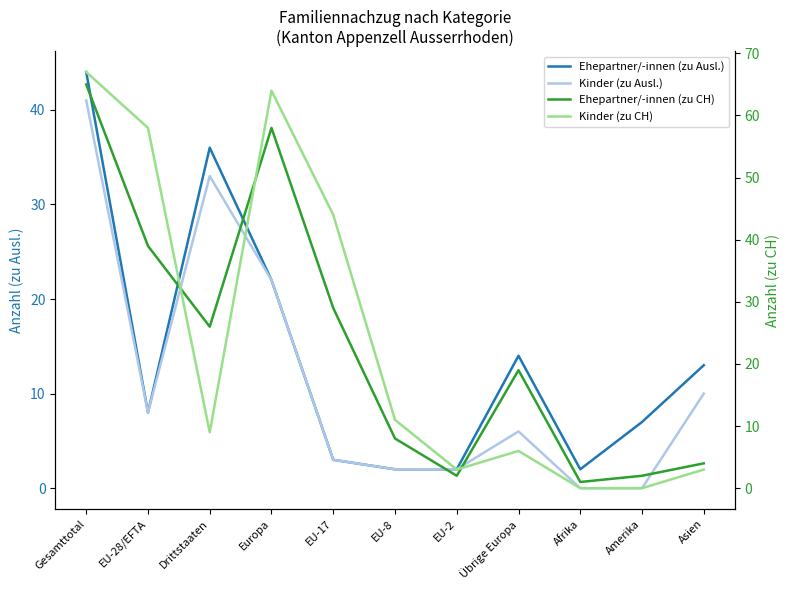

True or false: Kinder (zu Ausl.) has more than 2 points higher than both neighbors.

False